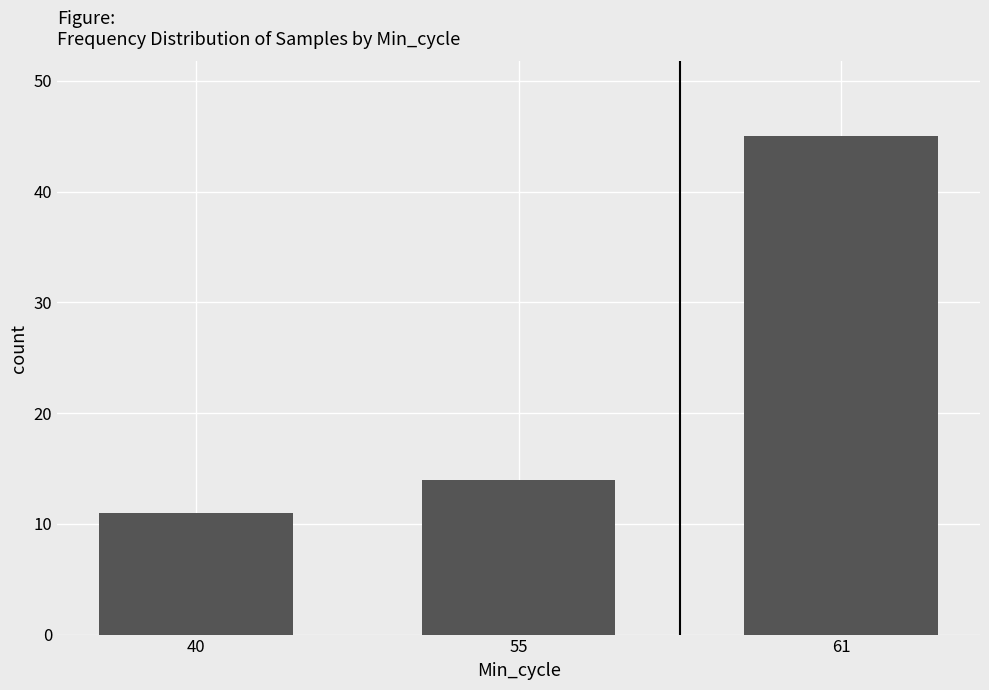

Between 40 and 55, which is larger?

55